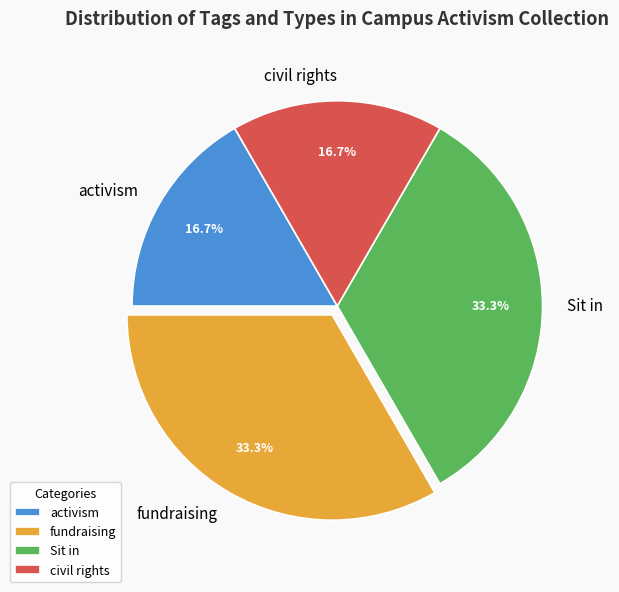

Combined, what portion of the pie is fundraising and activism?

50.0%